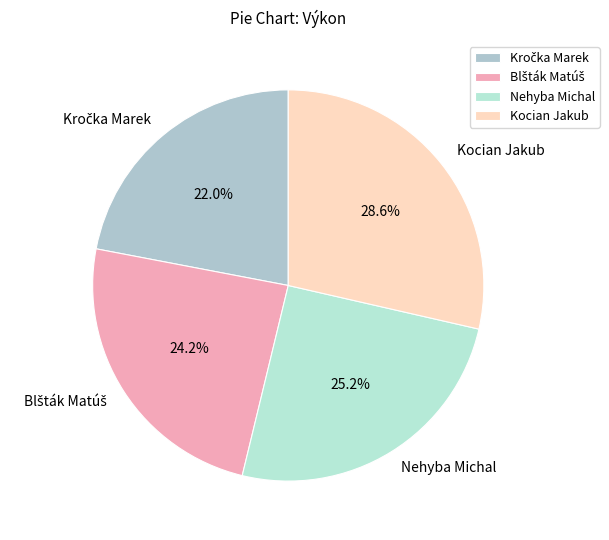

Is there any slice that represents more than half of the pie?

No